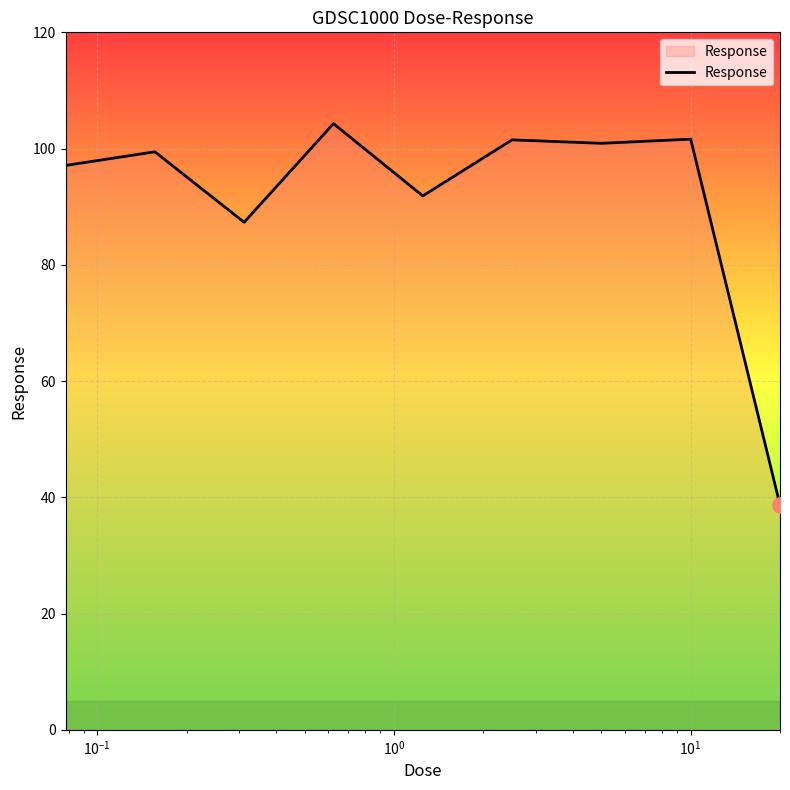

What is the greatest value displayed?

104.3